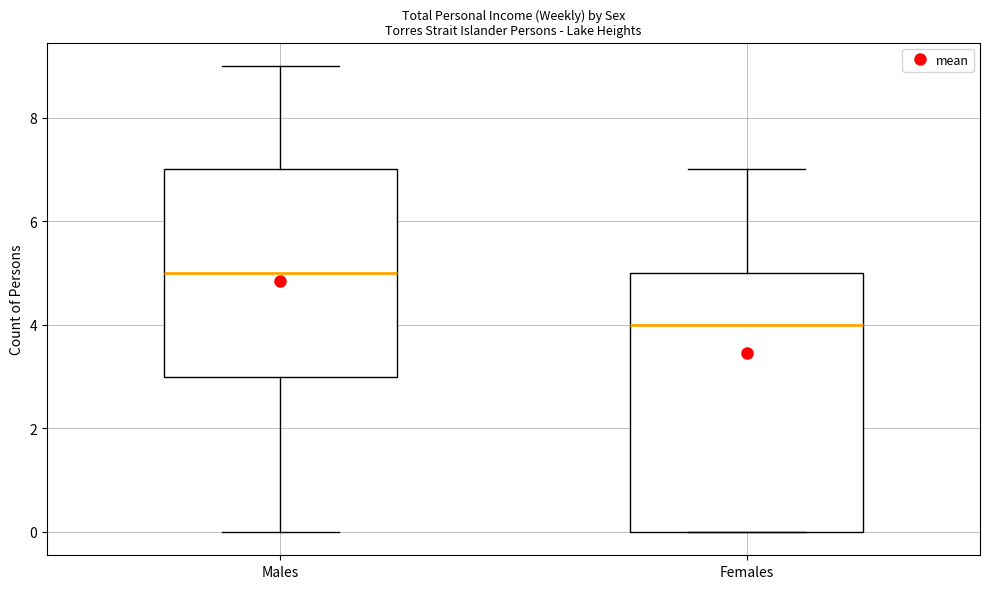

Where is the upper edge of the box for Females on the y-axis? The values are not printed on the chart, so give them approximately, as read against the axis.

5